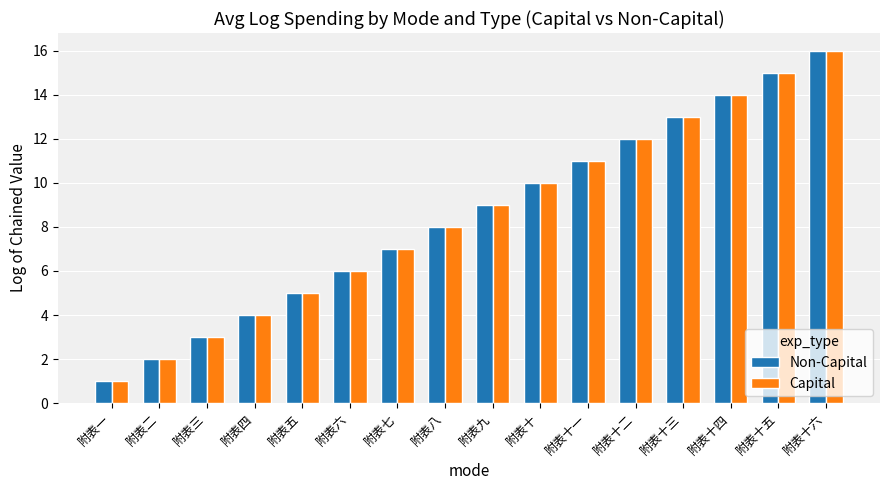

At which label is Capital closest to 8?

附表八